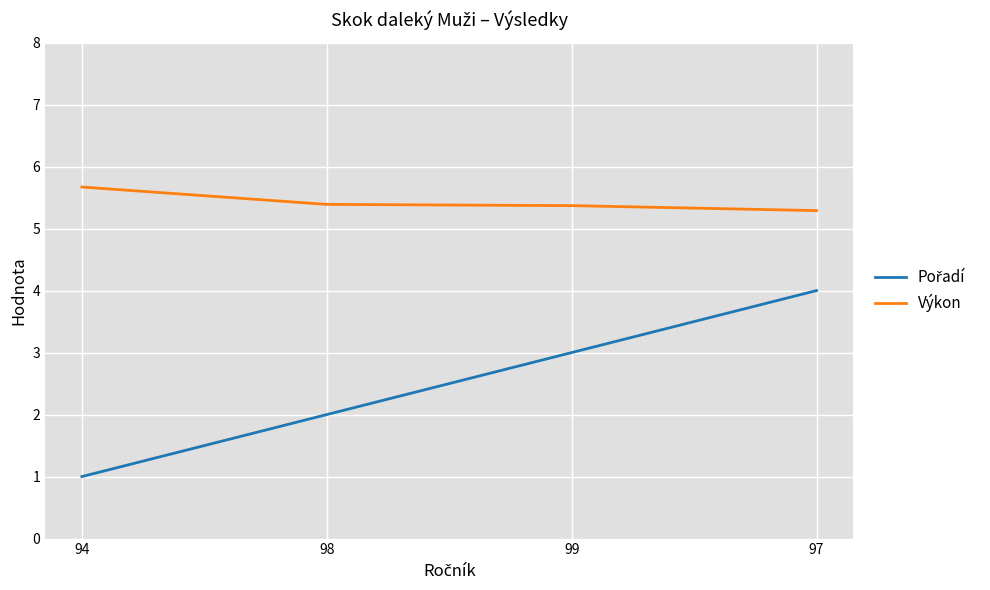

True or false: Výkon has more than 1 points higher than both neighbors.

False